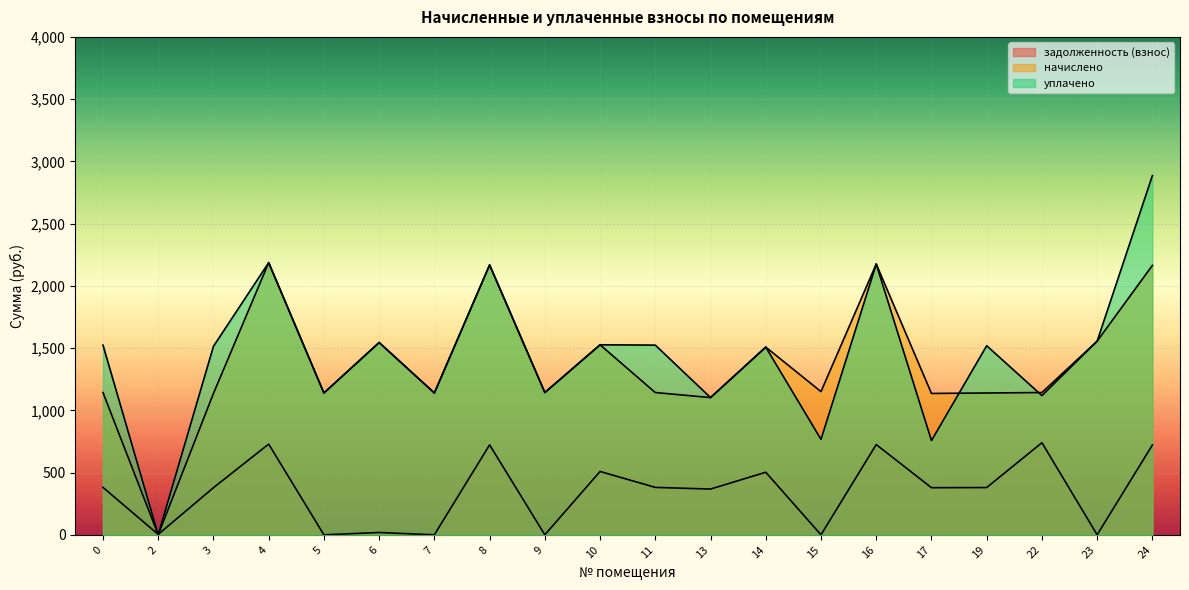

How many interior local valleys does the уплачено series have?

8